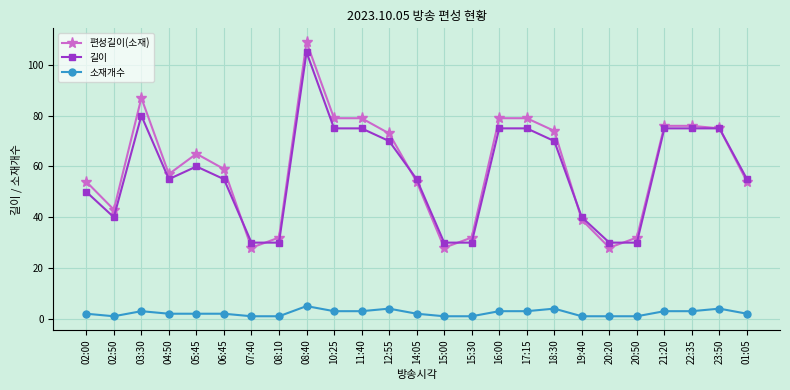

Is it true that 길이 equals 30 at 15:00?

True